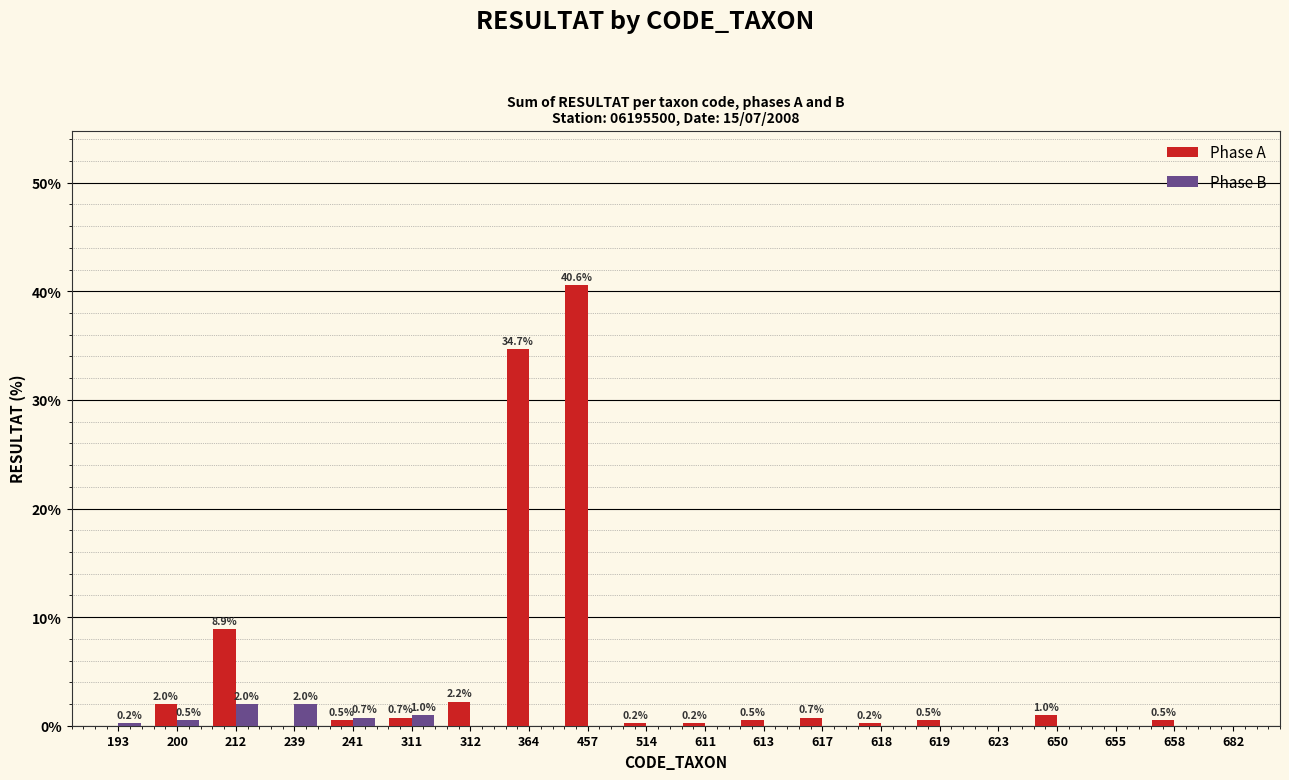

Is it true that Phase A equals 4.2 at 212?

False